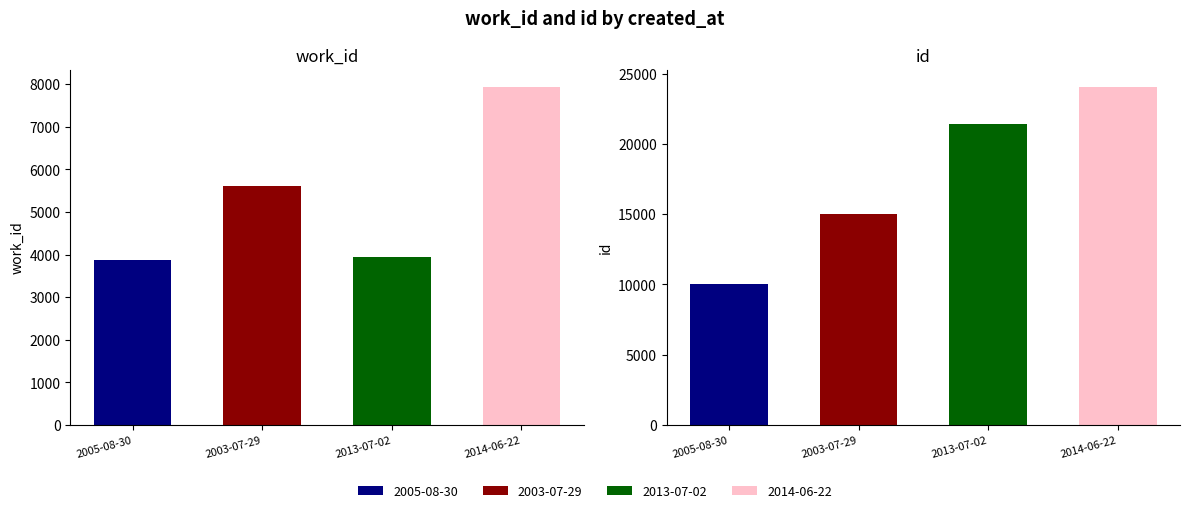

Rank the series by their maximum value, from lowest to highest.

work_id, id